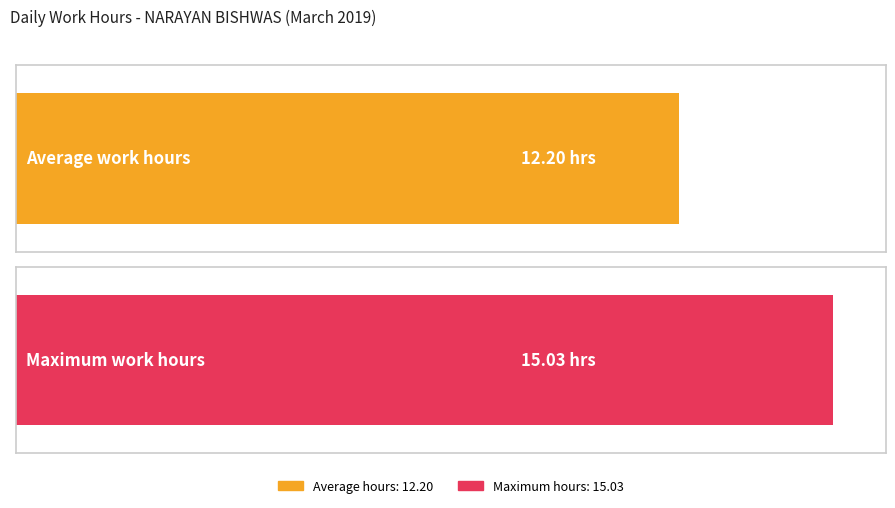

Are the bars grouped side by side (vs. stacked)?

No